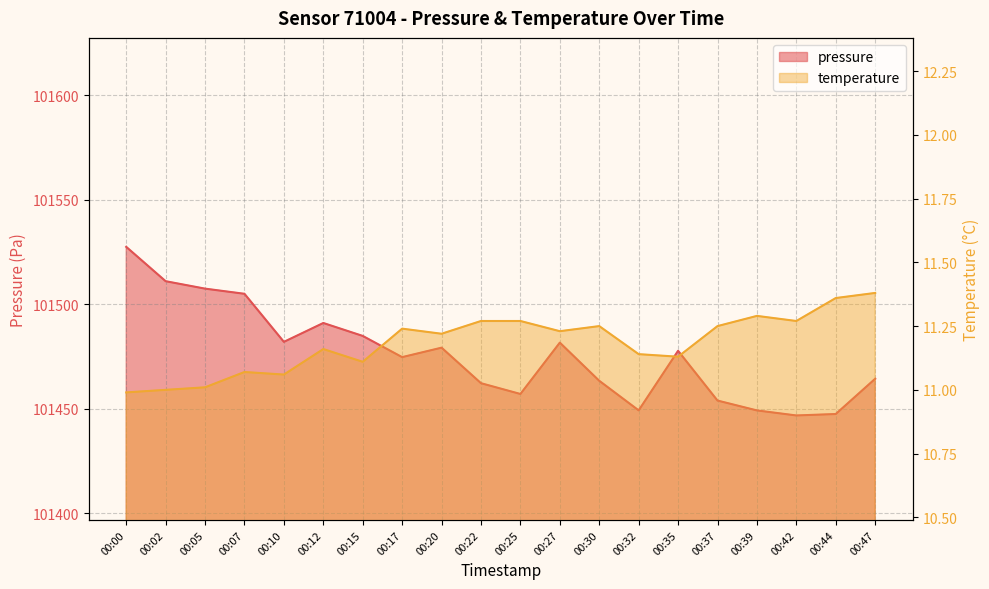

At which category is the sum across all series the highest?

00:00